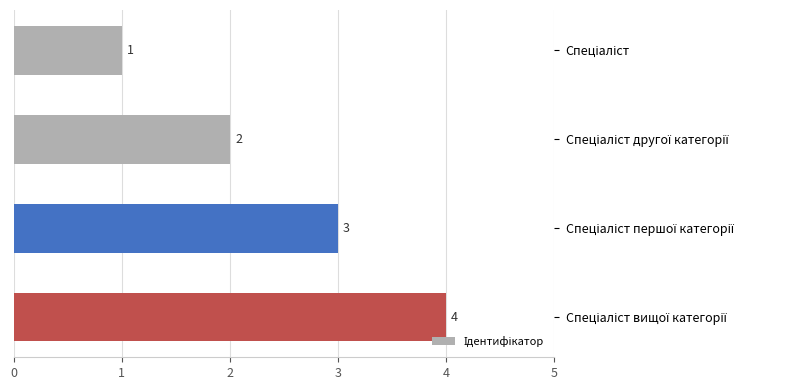

How many values are between 2 and 4?

3